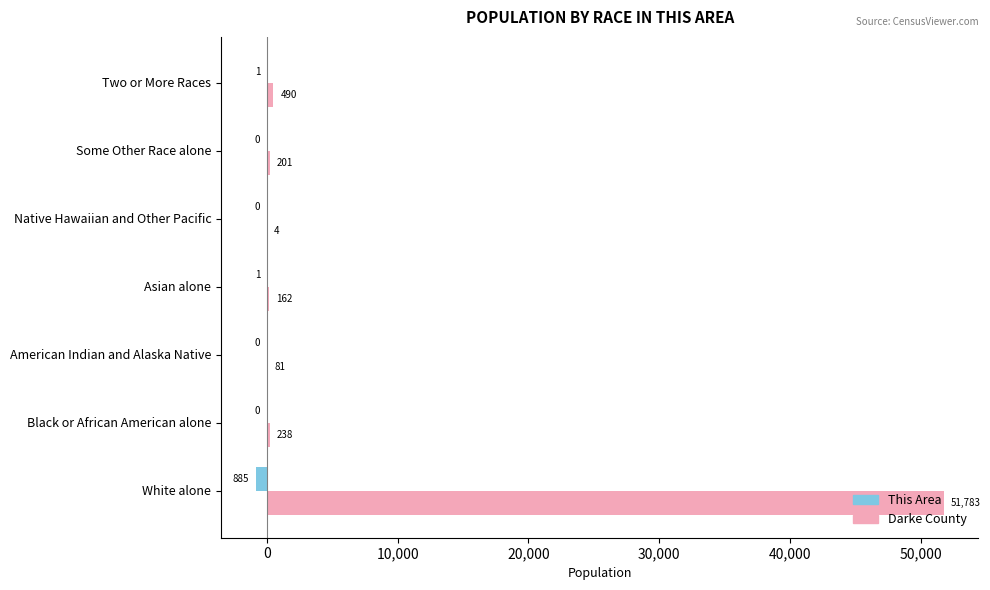

What is the sum of all Darke County values?

52959